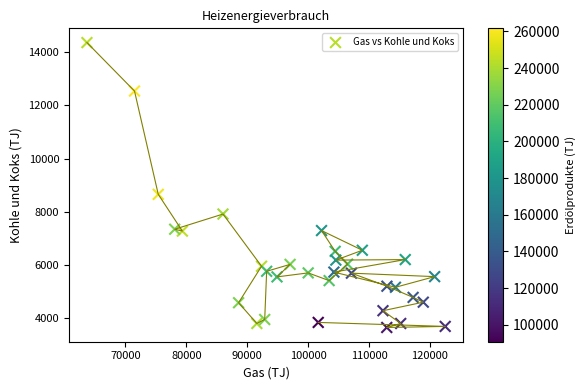

What is the range of Y values (max minus min)?

10700